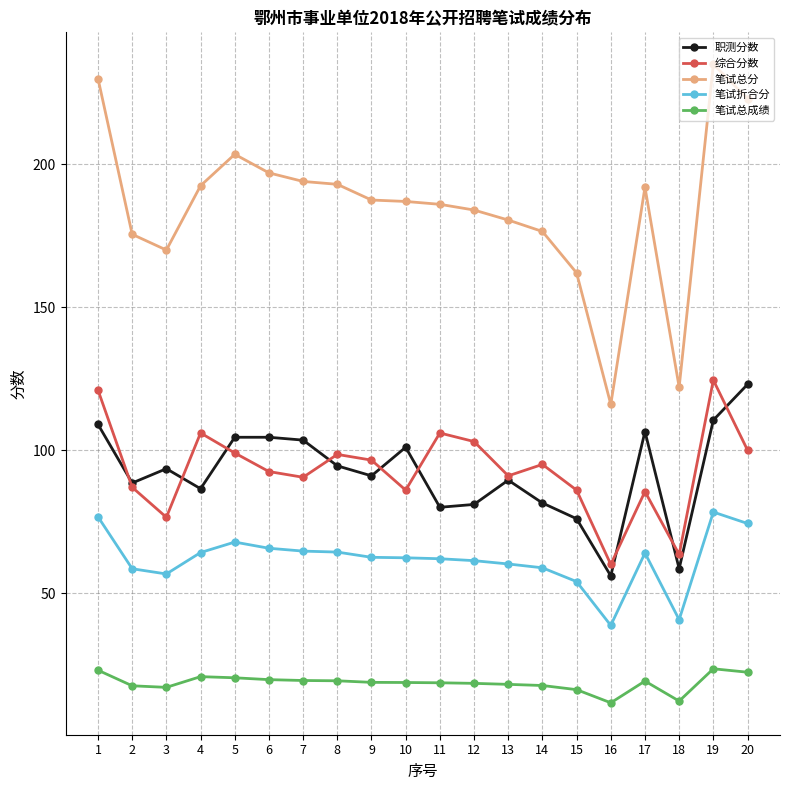

Rank the series at 16 from lowest to highest value.

笔试总成绩, 笔试折合分, 职测分数, 综合分数, 笔试总分